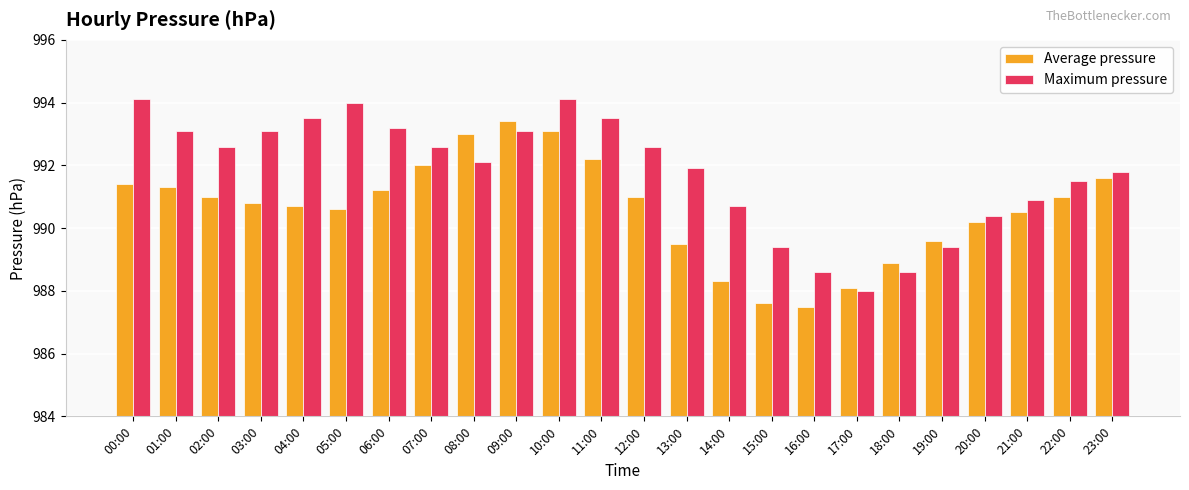

Is the value of Average pressure at 05:00 greater than the value of Maximum pressure at 21:00?

No